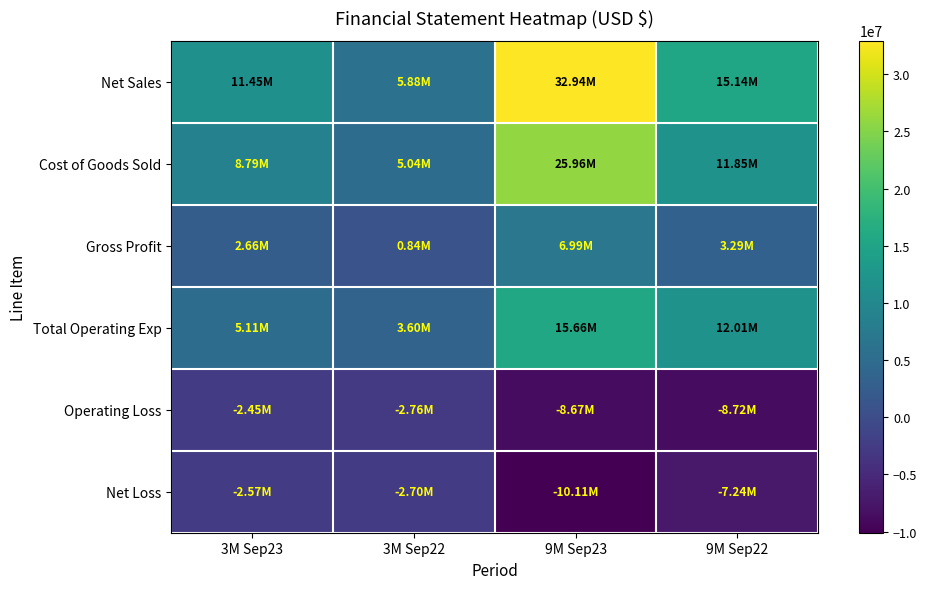

Reading right to left, what are all the values shown in this chart?

Net Sales: 9M Sep22=15139347	9M Sep23=32944217	3M Sep22=5875611	3M Sep23=11446048
Cost of Goods Sold: 9M Sep22=11847842	9M Sep23=25956853	3M Sep22=5036997	3M Sep23=8790764
Gross Profit: 9M Sep22=3291505	9M Sep23=6987364	3M Sep22=838614	3M Sep23=2655284
Total Operating Exp: 9M Sep22=12010626	9M Sep23=15661074	3M Sep22=3598619	3M Sep23=5105073
Operating Loss: 9M Sep22=-8719121	9M Sep23=-8673710	3M Sep22=-2760005	3M Sep23=-2449789
Net Loss: 9M Sep22=-7239000	9M Sep23=-10105914	3M Sep22=-2700473	3M Sep23=-2572851